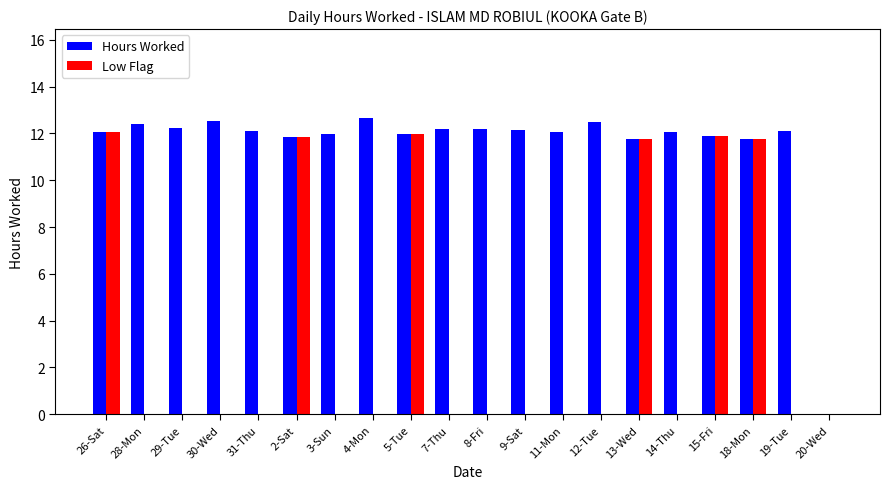

What is the sum of all Low Flag values?

71.3